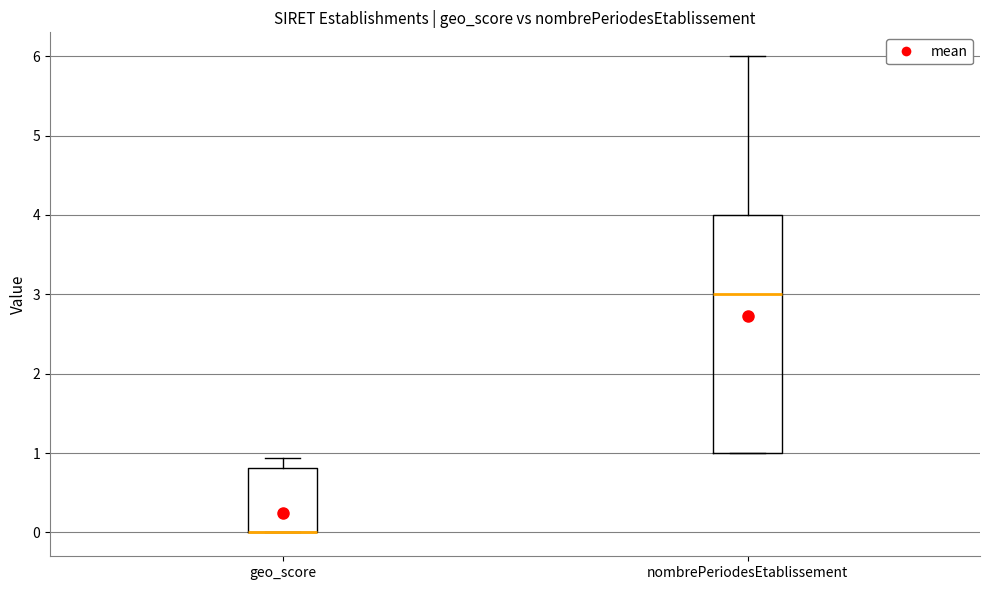

Where is the lower edge of the box for geo_score on the y-axis? The values are not printed on the chart, so give them approximately, as read against the axis.

0.0